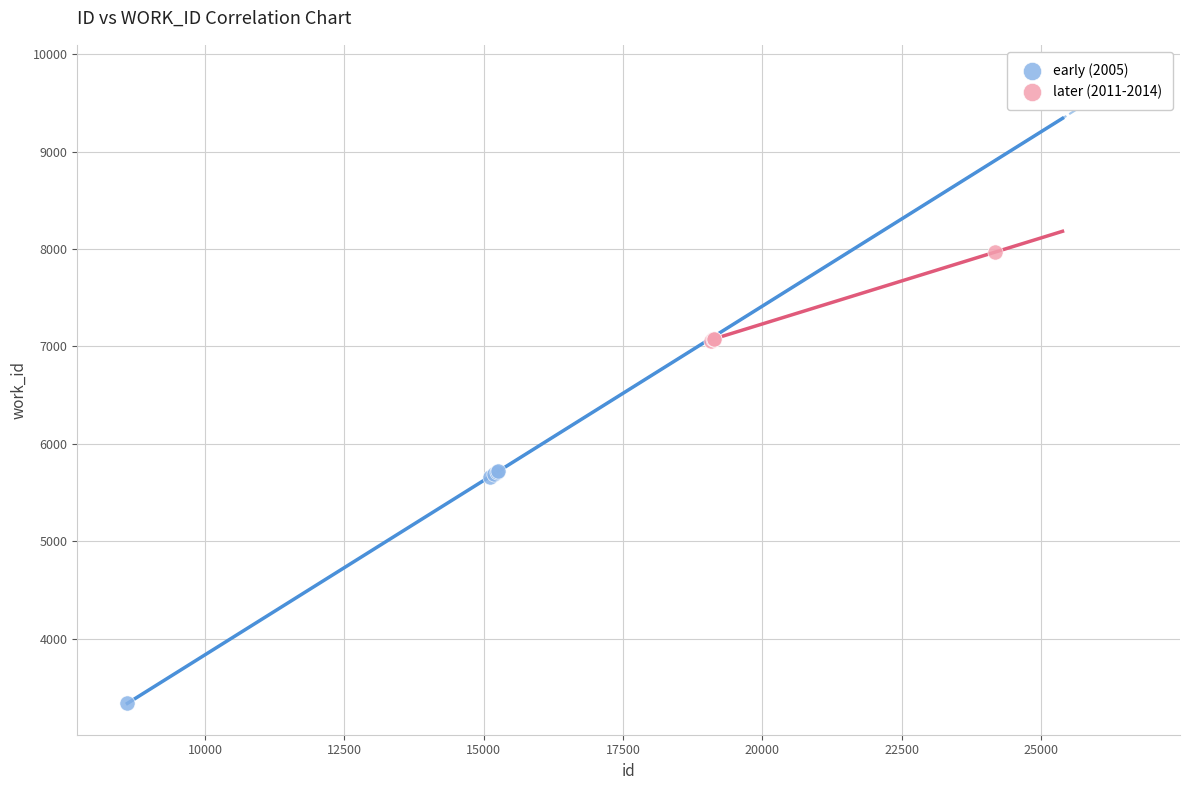

Which series contains the lowest Y value?

early (2005)